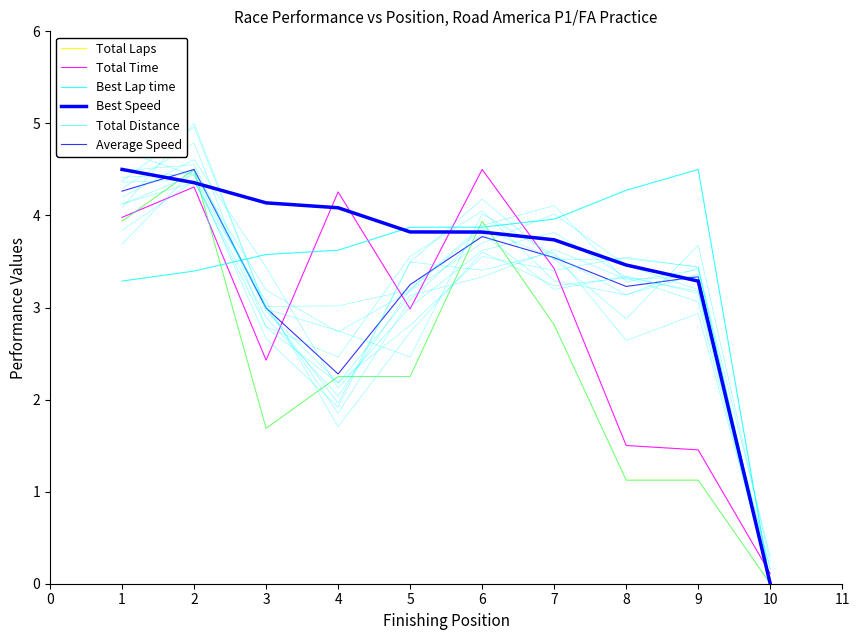

Which series changed the most between 2 and 3?

Total Laps